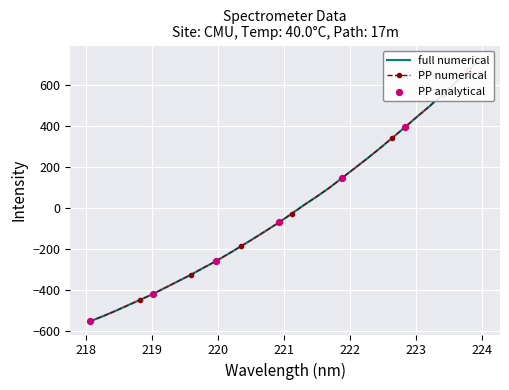

Which has a higher value, 223.7895 or 220.5444?

223.7895